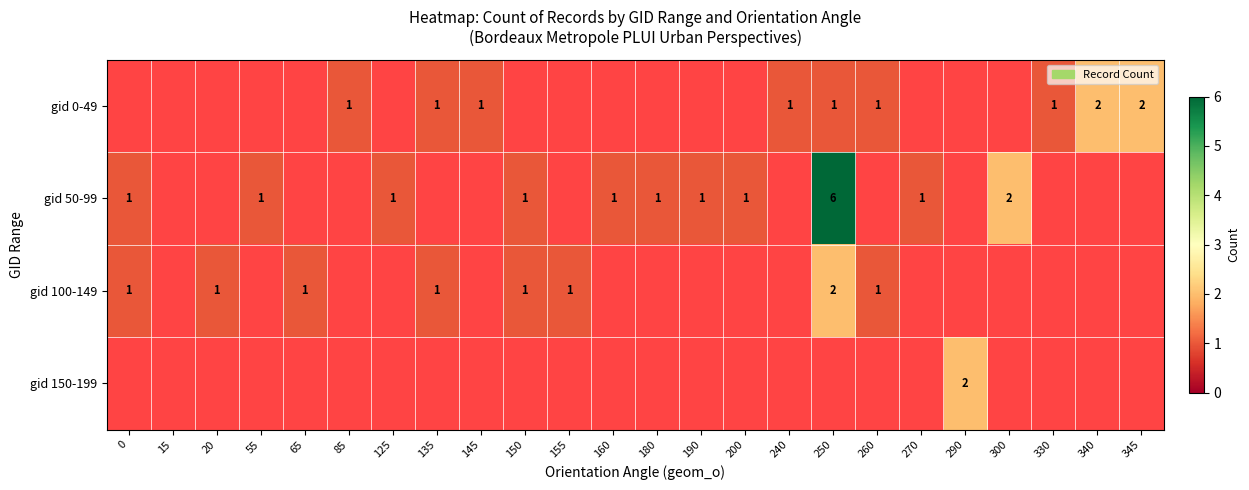

True or false: gid 50-99 has a value of 0 at 150.

False